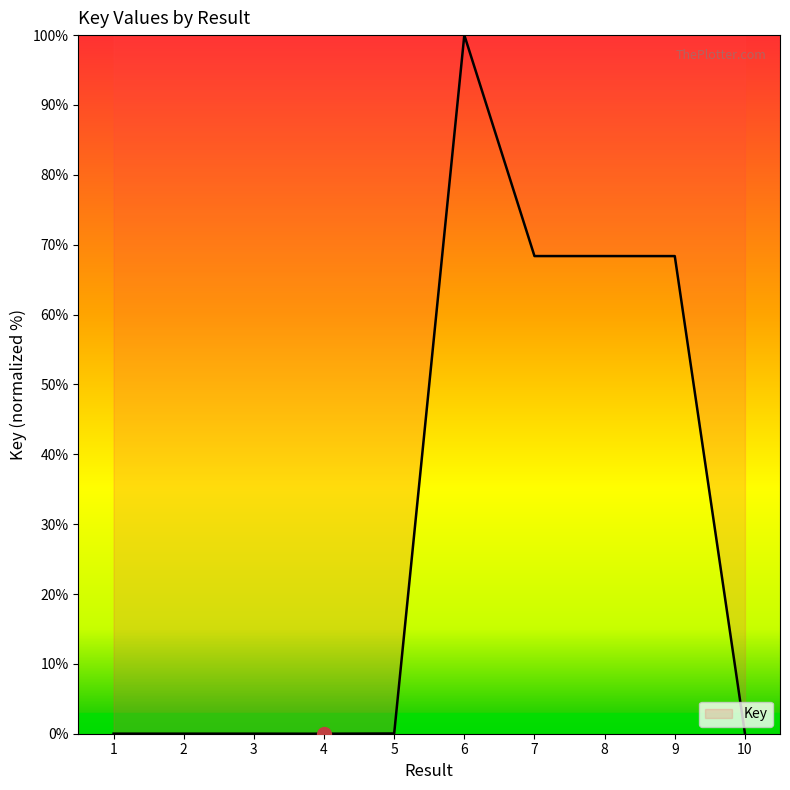

Is it true that the value at 8 is 93.4?

False